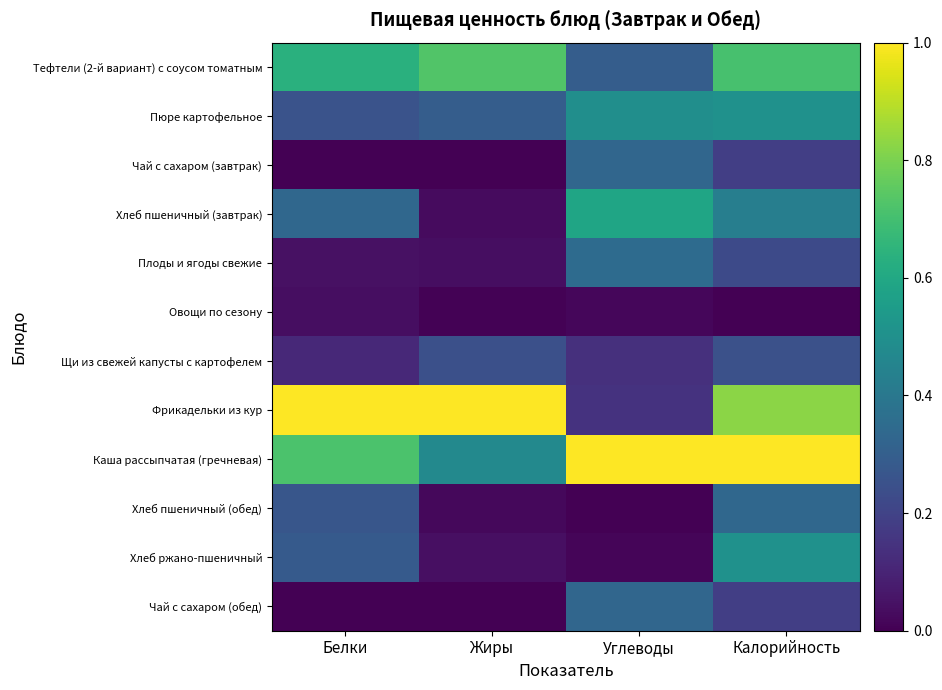

Reading left to right, what are all the values shown in this chart?

Тефтели (2-й вариант) с соусом томатным: Белки=0.6	Жиры=0.7	Углеводы=0.3	Калорийность=0.7
Пюре картофельное: Белки=0.3	Жиры=0.3	Углеводы=0.5	Калорийность=0.5
Чай с сахаром (завтрак): Белки=0.0	Жиры=0.0	Углеводы=0.3	Калорийность=0.2
Хлеб пшеничный (завтрак): Белки=0.3	Жиры=0.0	Углеводы=0.6	Калорийность=0.4
Плоды и ягоды свежие: Белки=0.0	Жиры=0.0	Углеводы=0.3	Калорийность=0.2
Овощи по сезону: Белки=0.0	Жиры=0.0	Углеводы=0.0	Калорийность=0.0
Щи из свежей капусты с картофелем: Белки=0.1	Жиры=0.2	Углеводы=0.1	Калорийность=0.2
Фрикадельки из кур: Белки=1.0	Жиры=1.0	Углеводы=0.1	Калорийность=0.8
Каша рассыпчатая (гречневая): Белки=0.7	Жиры=0.5	Углеводы=1.0	Калорийность=1.0
Хлеб пшеничный (обед): Белки=0.3	Жиры=0.0	Углеводы=0.0	Калорийность=0.3
Хлеб ржано-пшеничный: Белки=0.3	Жиры=0.0	Углеводы=0.0	Калорийность=0.5
Чай с сахаром (обед): Белки=0.0	Жиры=0.0	Углеводы=0.3	Калорийность=0.2